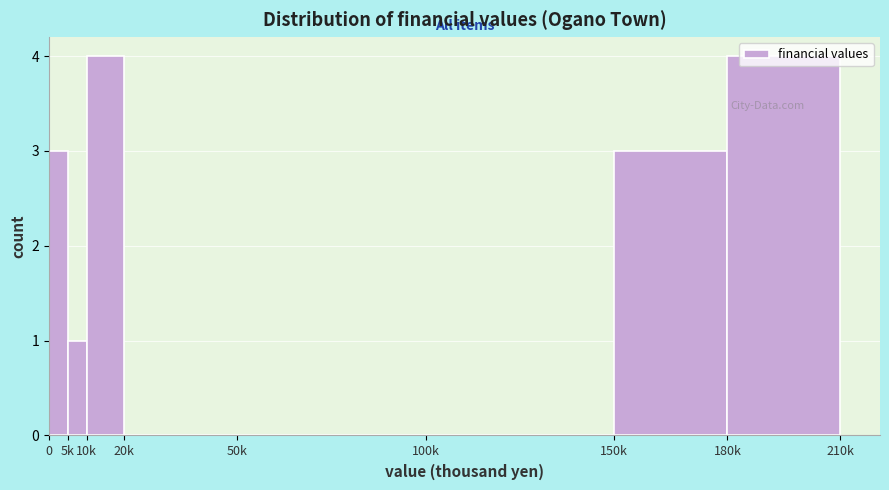

What is the sum of all values?

15